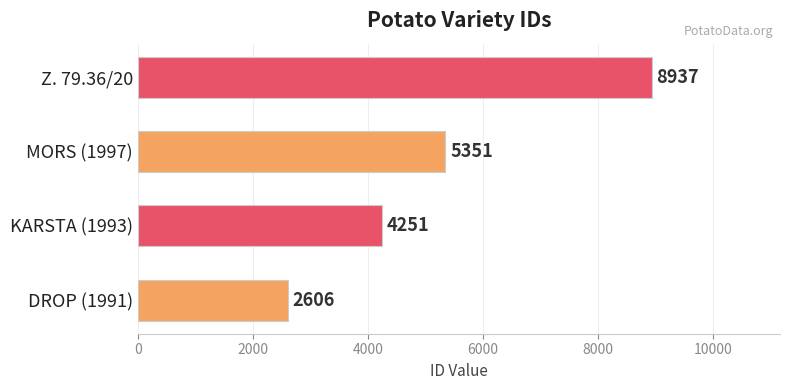

Is it true that the value at MORS (1997) is 5351?

True